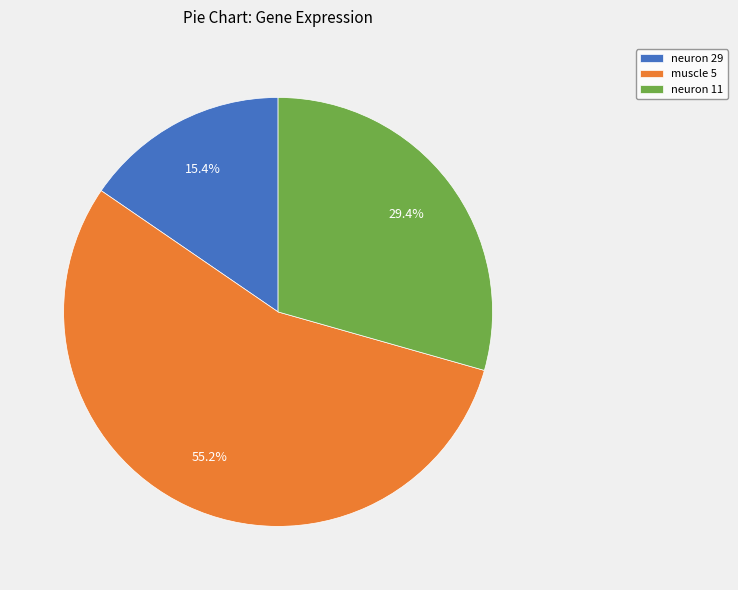

How many slices are in this pie chart?

3